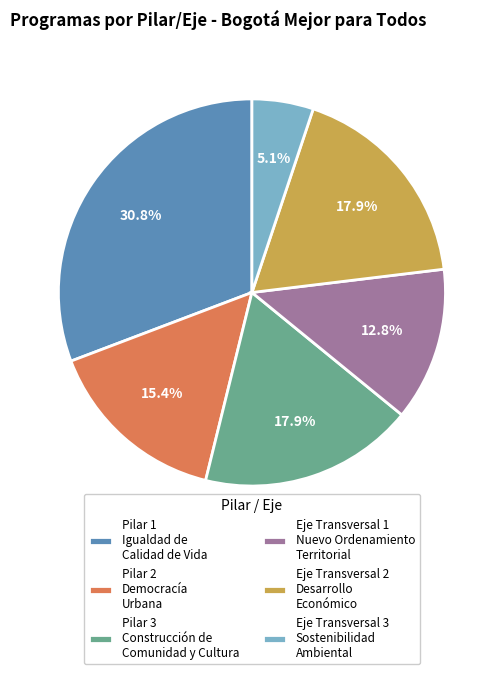

To the nearest percent, what percentage of the pie is Eje Transversal 1 Nuevo Ordenamiento Territorial?

13%